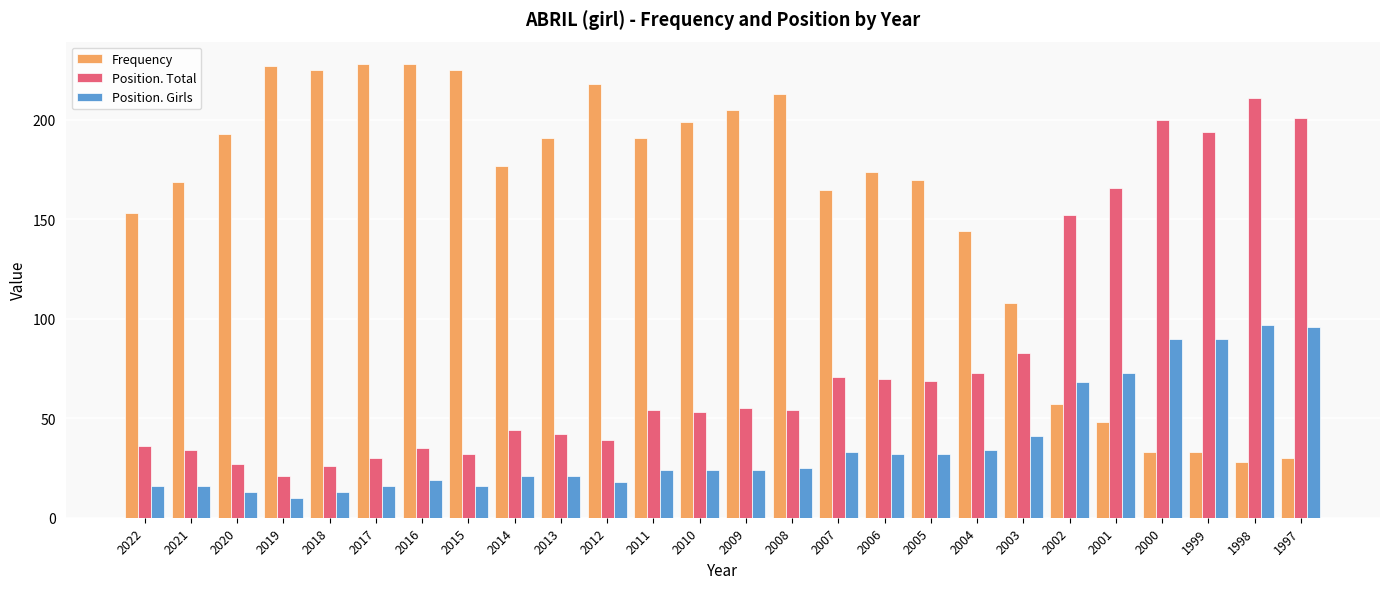

Which label corresponds to the smallest value in the chart?

2019